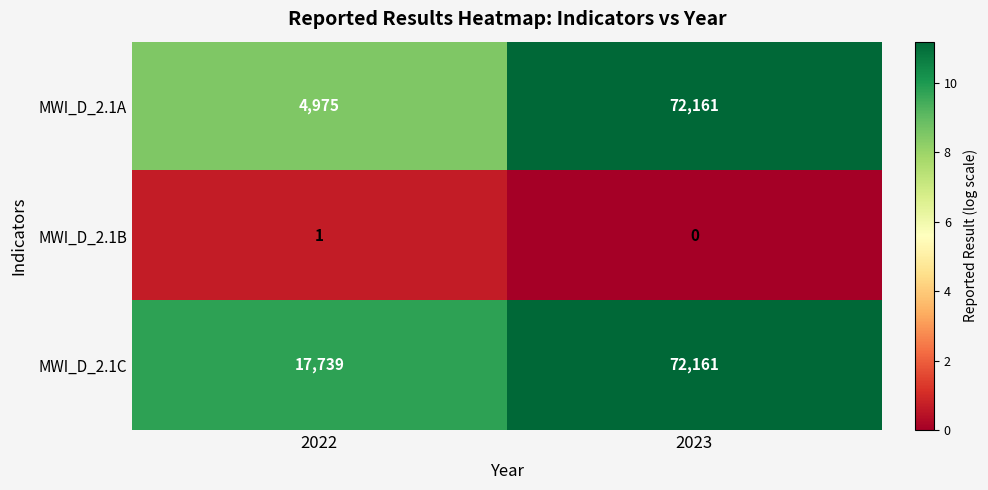

What is the sum of the MWI_D_2.1C values at 2023 and 2022?

89900